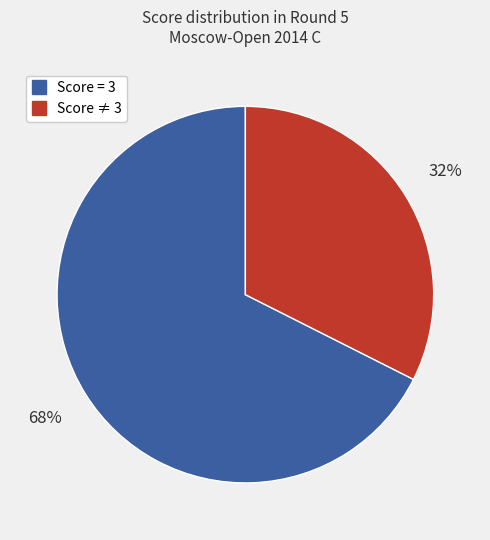

To the nearest percent, what is the average slice percentage?

50%